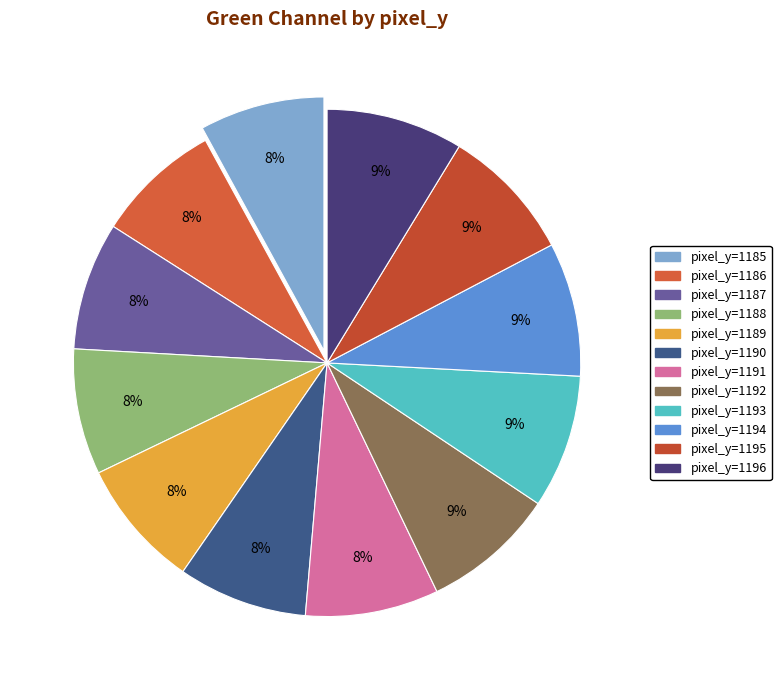

What is the largest slice in the pie chart?

1196